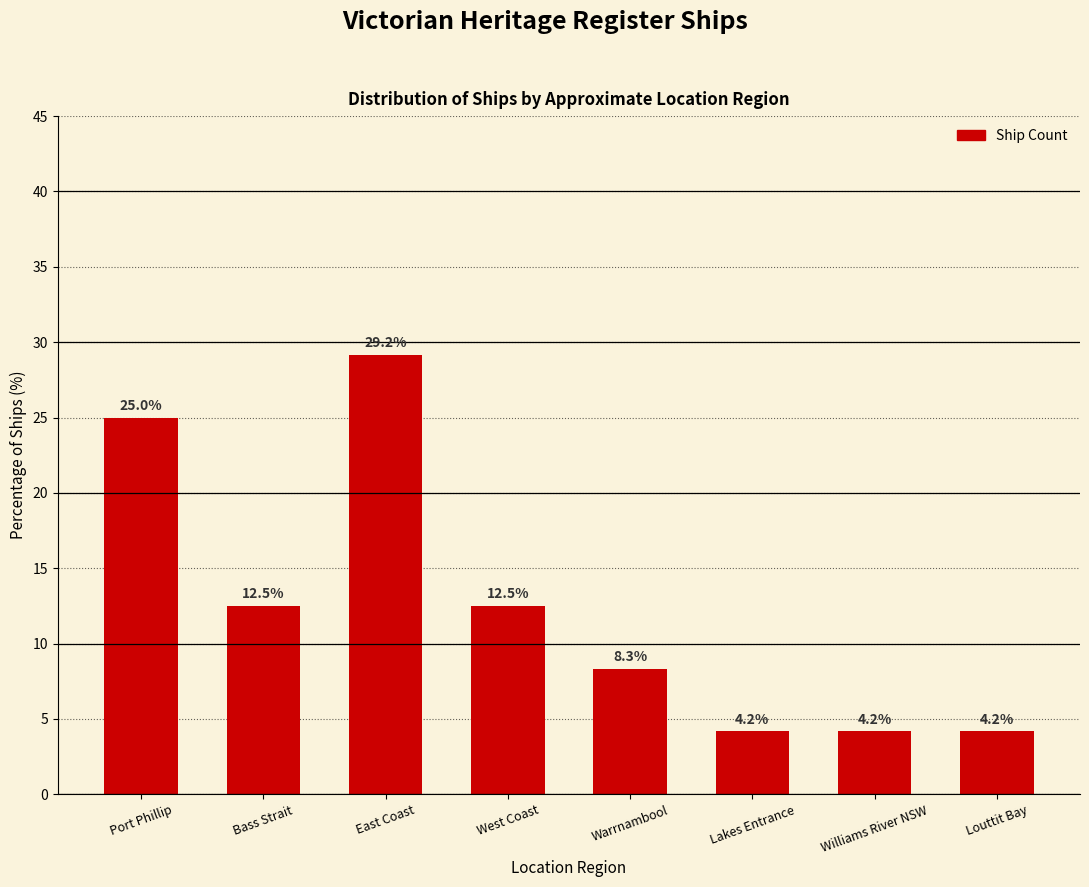

Reading left to right, transcribe all the data shown in this chart.

25.0	12.5	29.2	12.5	8.3	4.2	4.2	4.2